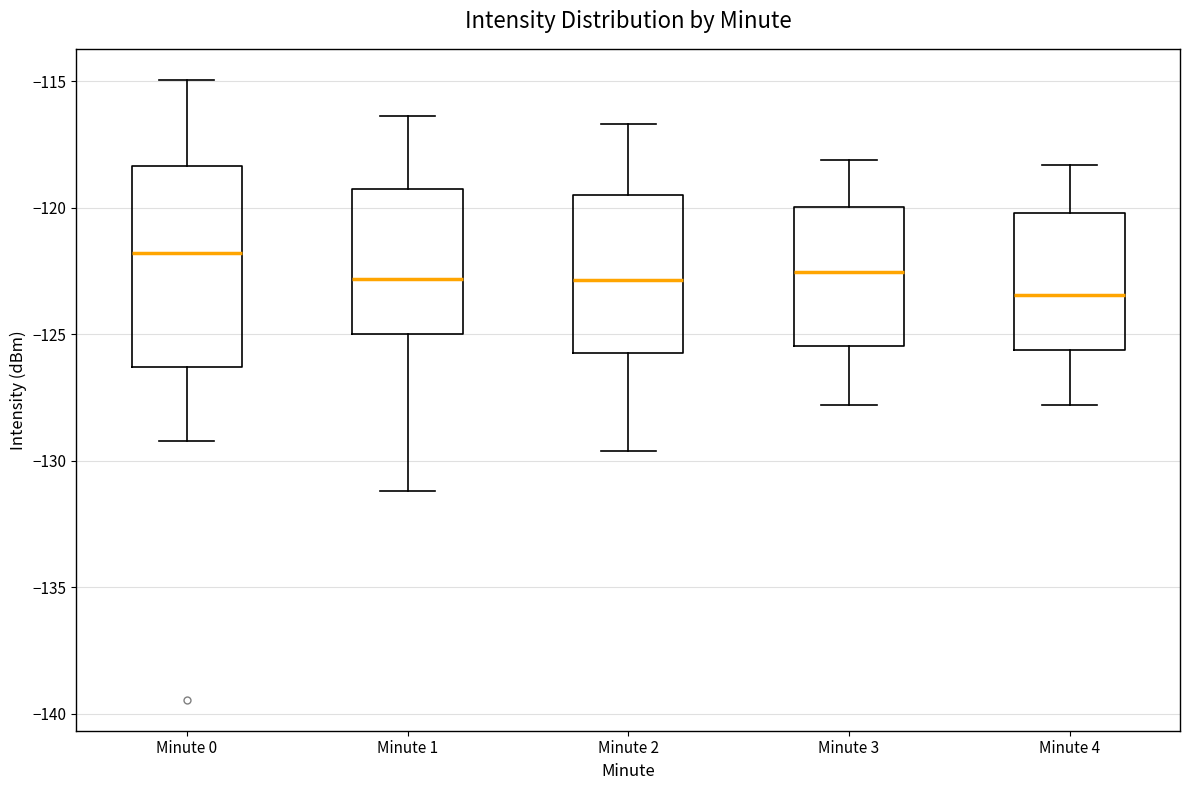

Which box is the tallest, from its lower edge to its upper edge?

Minute 0